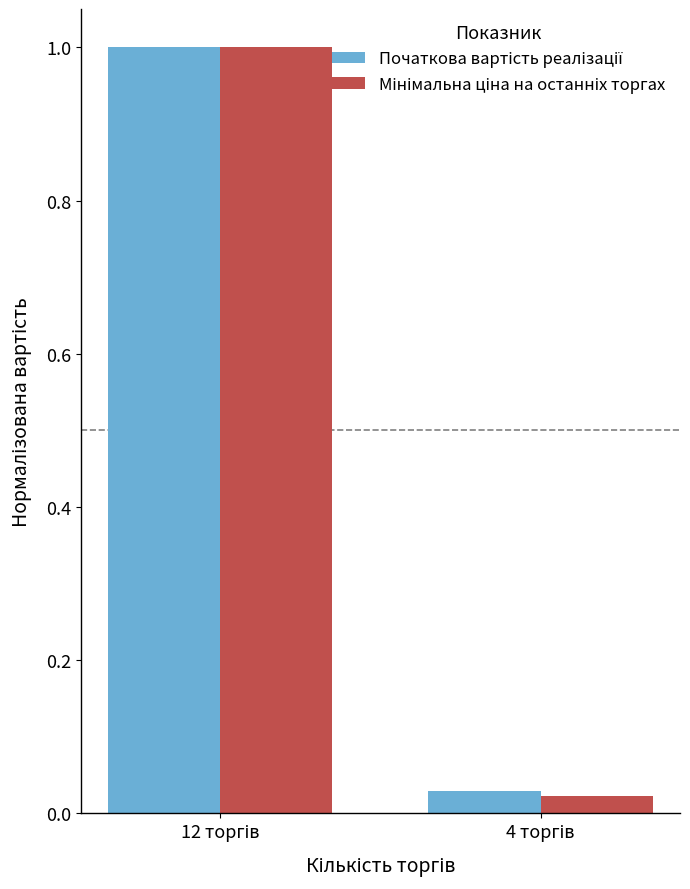

What is the maximum value shown in the chart?

1.0